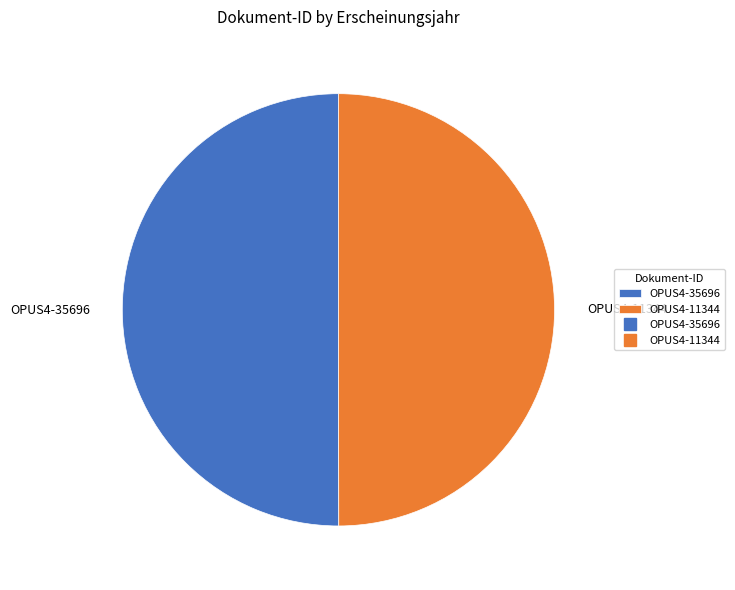

How many segments does this pie chart have?

2